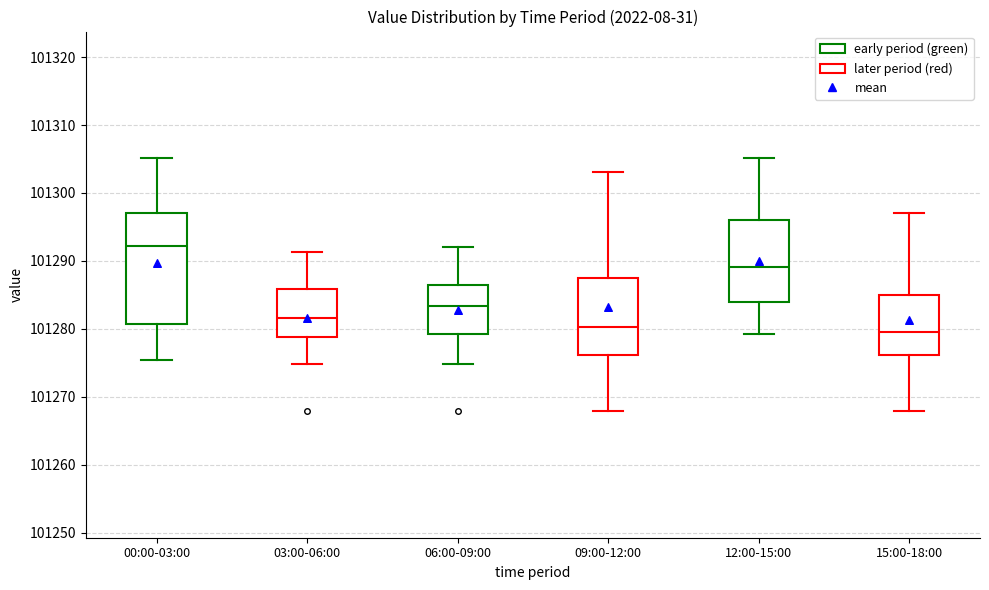

Reading left to right, read every box against the y-axis: the position of its median line, the range the box covers, and the ends of its whiskers. The values are not printed on the chart, so give them approximately, as read against the axis.

00:00-03:00: median 101292, box 101281 to 101297, whiskers 101275 to 101305
03:00-06:00: median 101282, box 101279 to 101286, whiskers 101275 to 101291
06:00-09:00: median 101283, box 101279 to 101286, whiskers 101275 to 101292
09:00-12:00: median 101280, box 101276 to 101287, whiskers 101268 to 101303
12:00-15:00: median 101289, box 101284 to 101296, whiskers 101279 to 101305
15:00-18:00: median 101280, box 101276 to 101285, whiskers 101268 to 101297